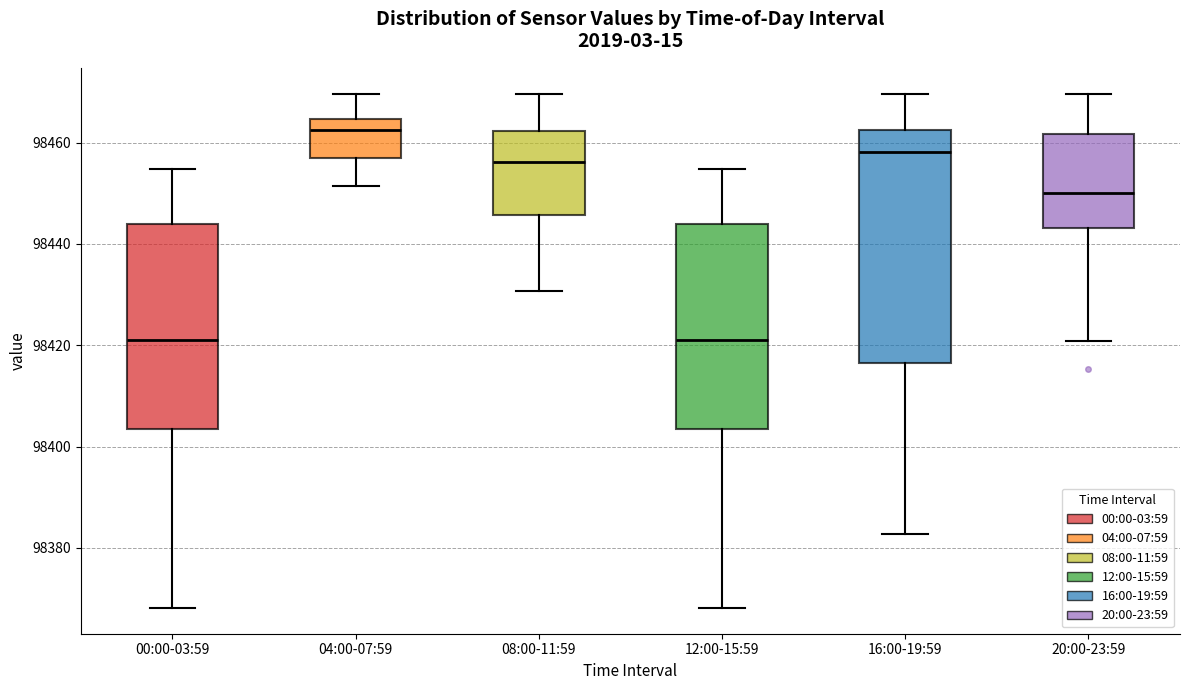

Which box has the highest median line?

04:00-07:59